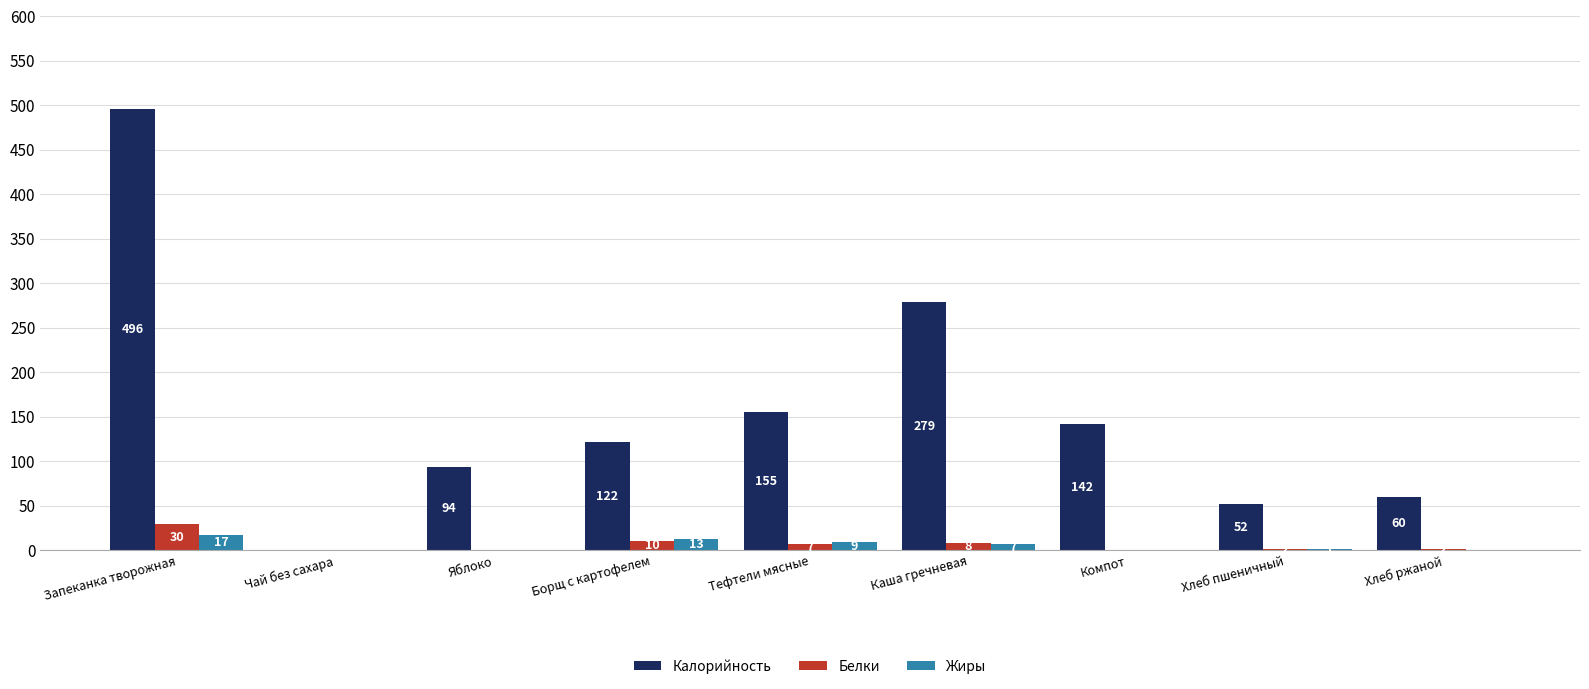

The Белки series shows 0 at Компот. True or false?

True